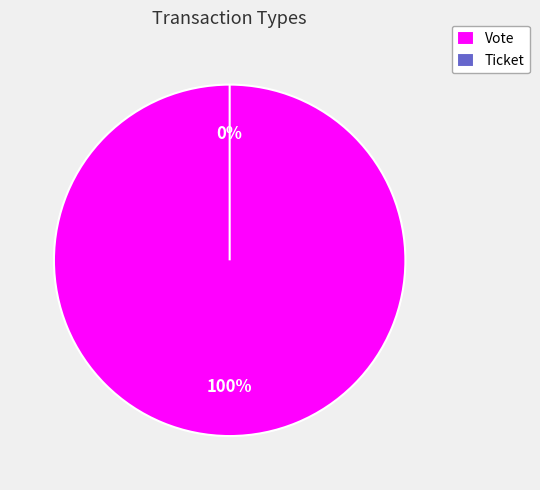

How many slices are in this pie chart?

2